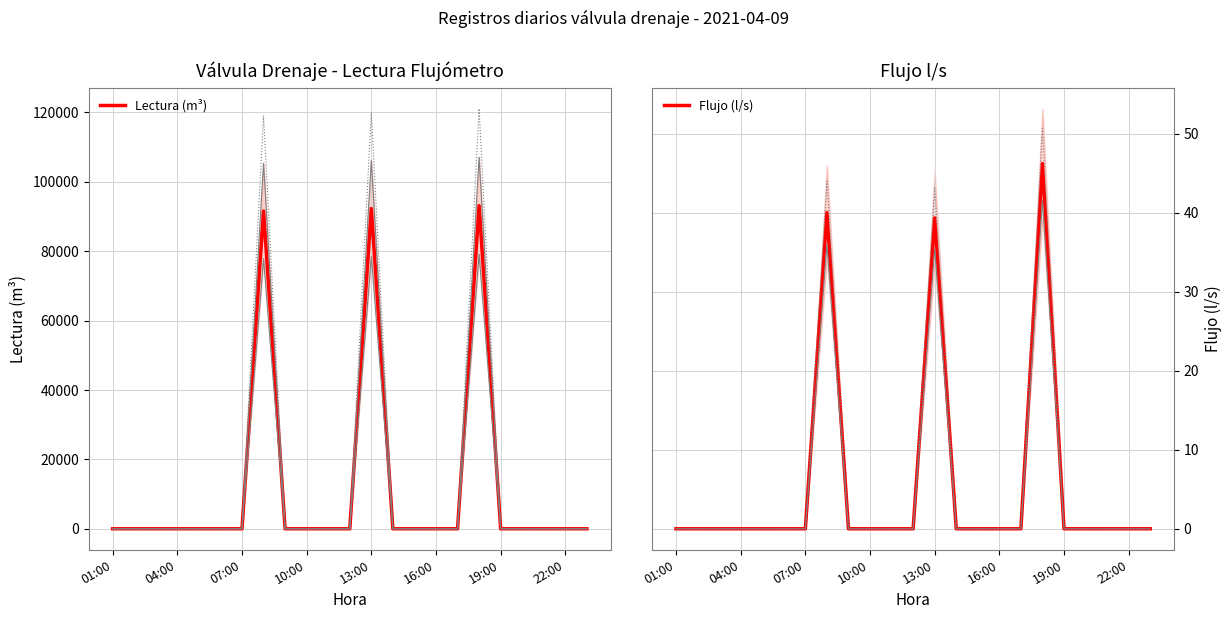

True or false: Lectura (m³) and Flujo (l/s) cross at least once.

False